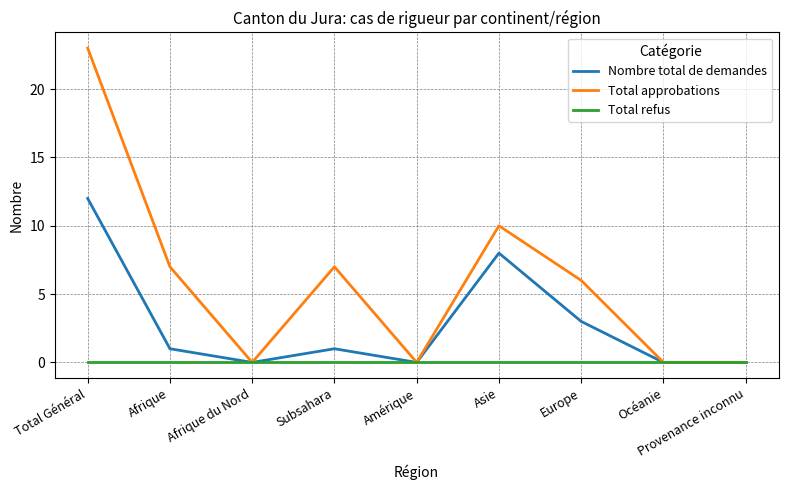

Reading left to right, transcribe all the data shown in this chart.

Nombre total de demandes: 12	1	0	1	0	8	3	0	0
Total approbations: 23	7	0	7	0	10	6	0	0
Total refus: 0	0	0	0	0	0	0	0	0